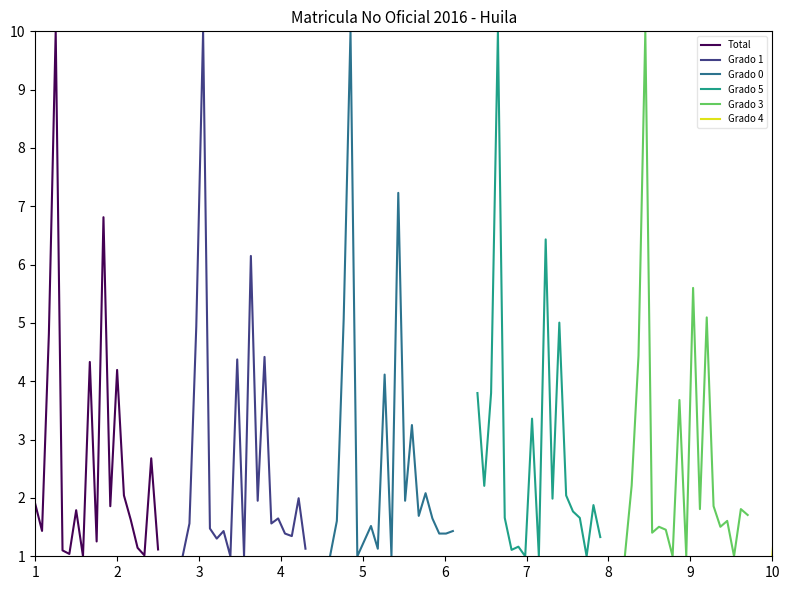

What is the maximum value for Total?

10.0